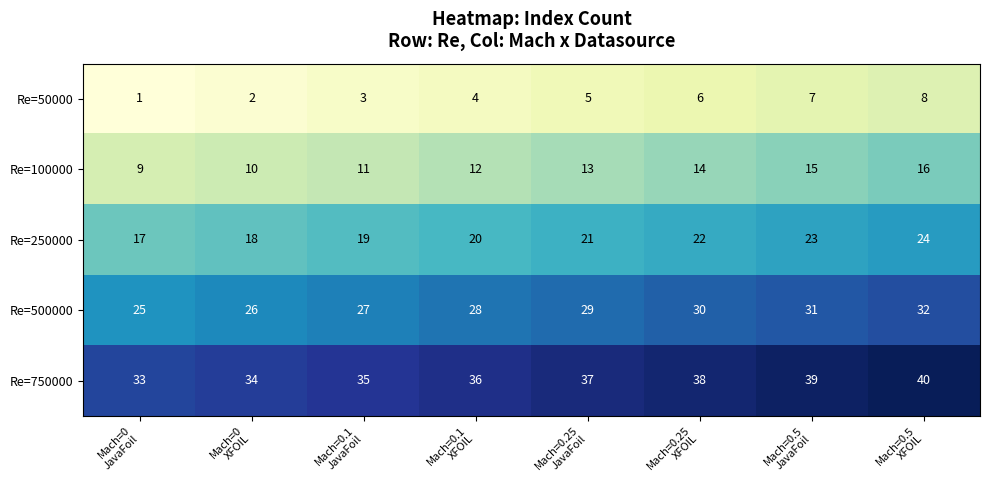

Rank the series by their maximum value, from lowest to highest.

Re=50000, Re=100000, Re=250000, Re=500000, Re=750000